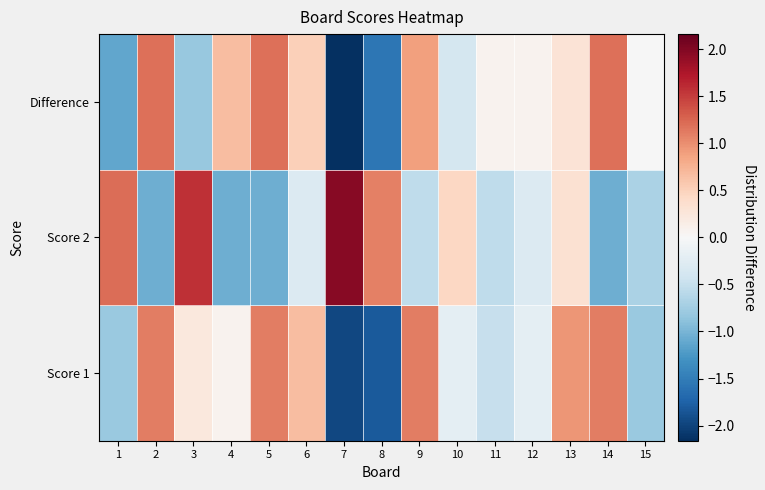

Between 7 and 12, which is larger?

12